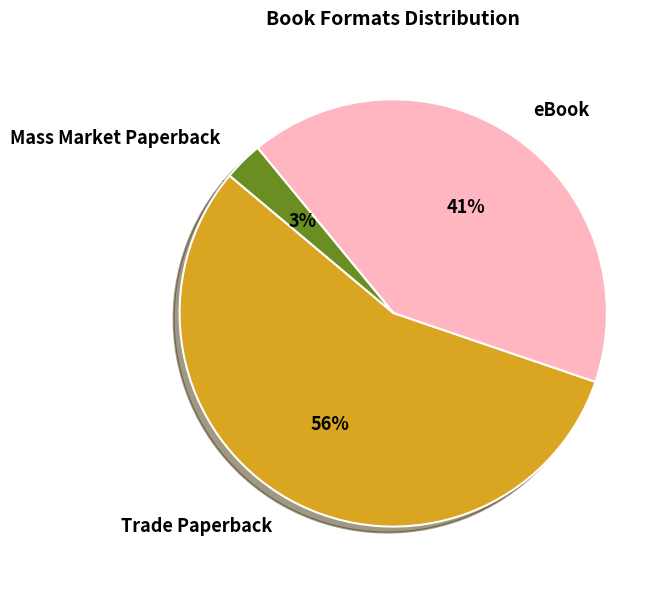

Which slice is the largest?

Trade Paperback